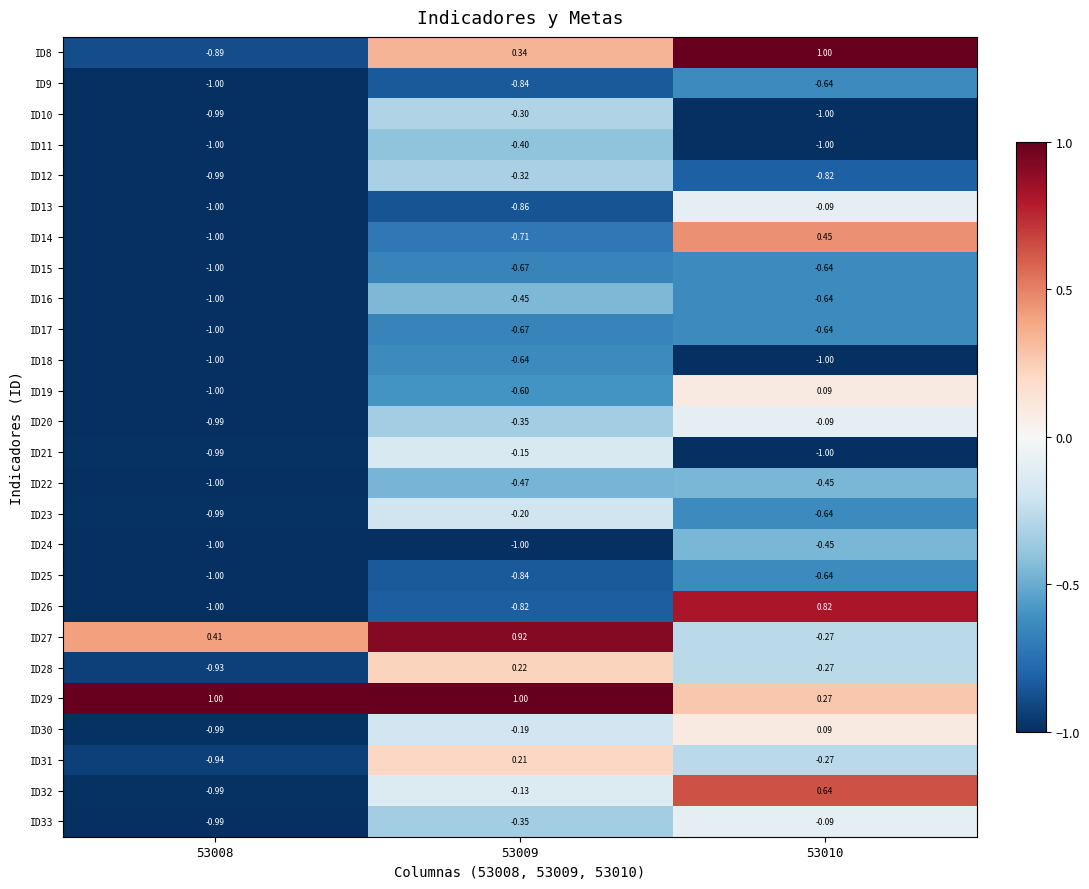

What is the total value across all series at 53008?

-22.3